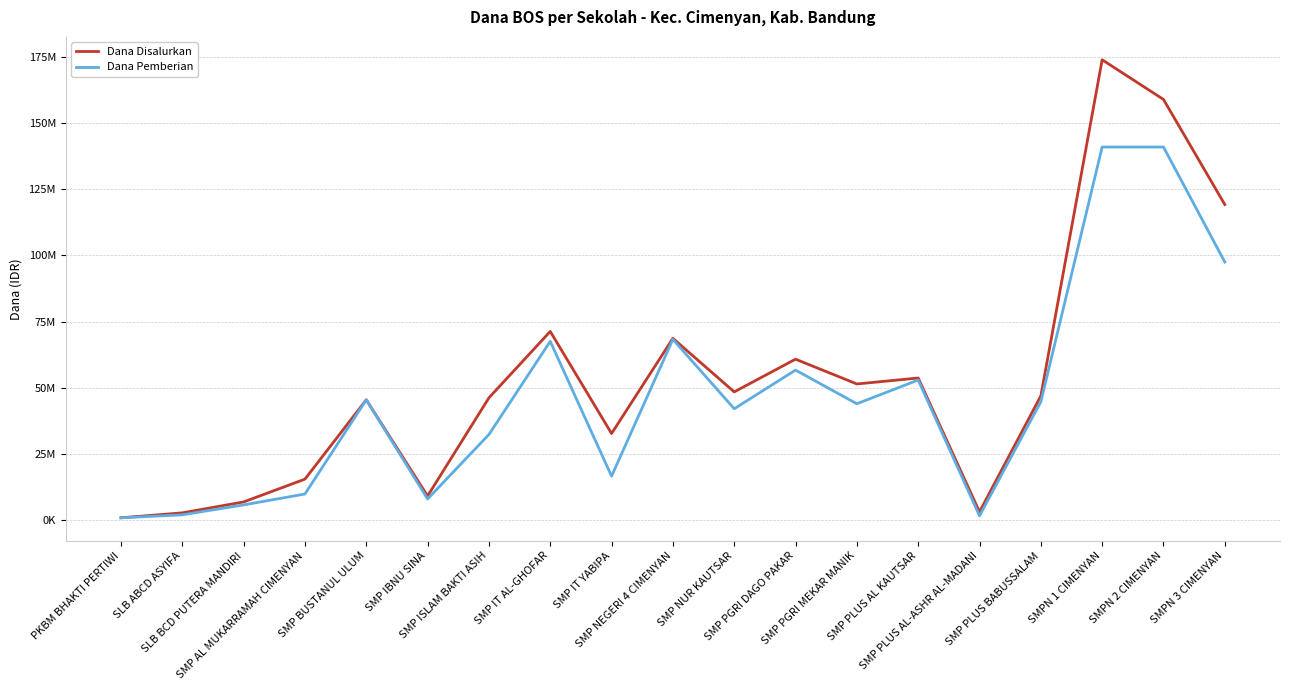

True or false: Dana Pemberian and Dana Disalurkan cross at least once.

False